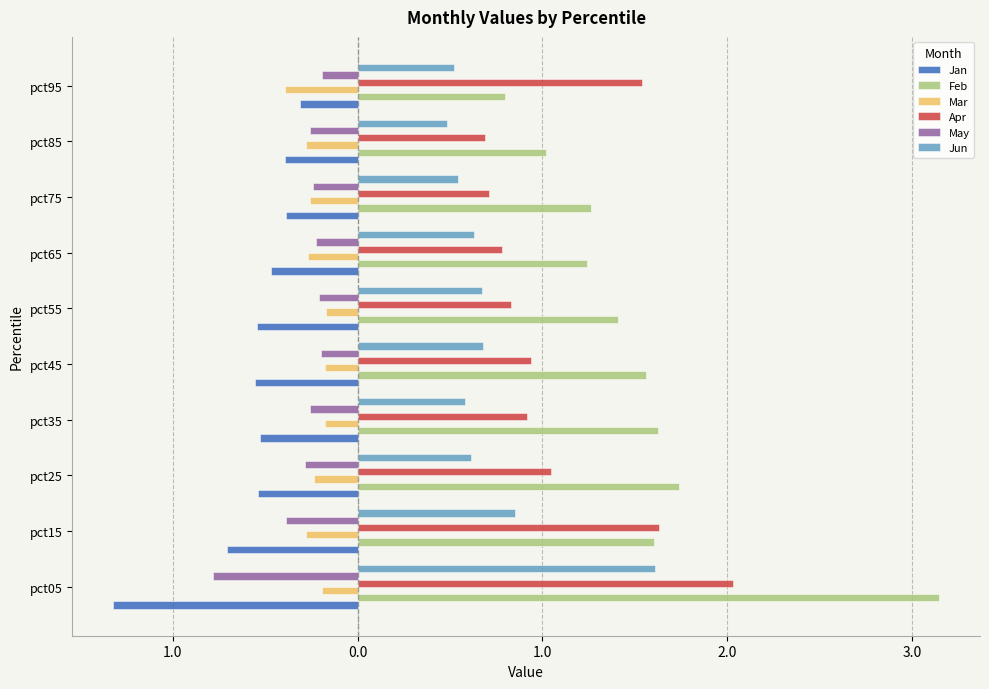

How many groups of bars are there?

10